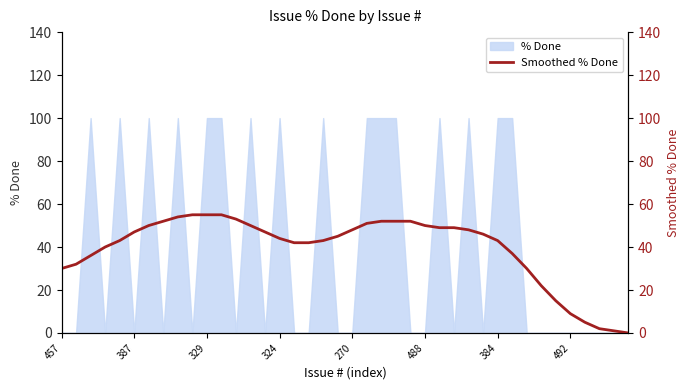

The % Done series shows 0 at 492. True or false?

True